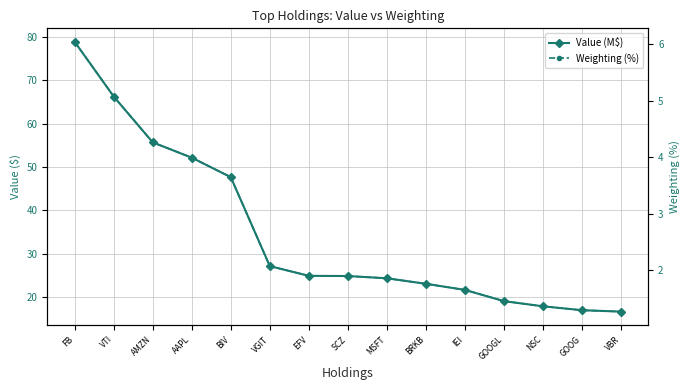

Between EFV and GOOGL, which series saw the biggest shift?

Value (M$)